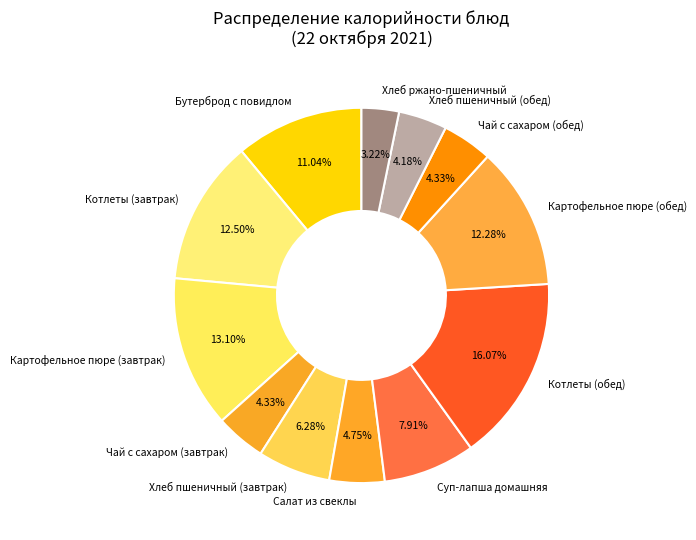

To the nearest percent, what is the average slice percentage?

8%